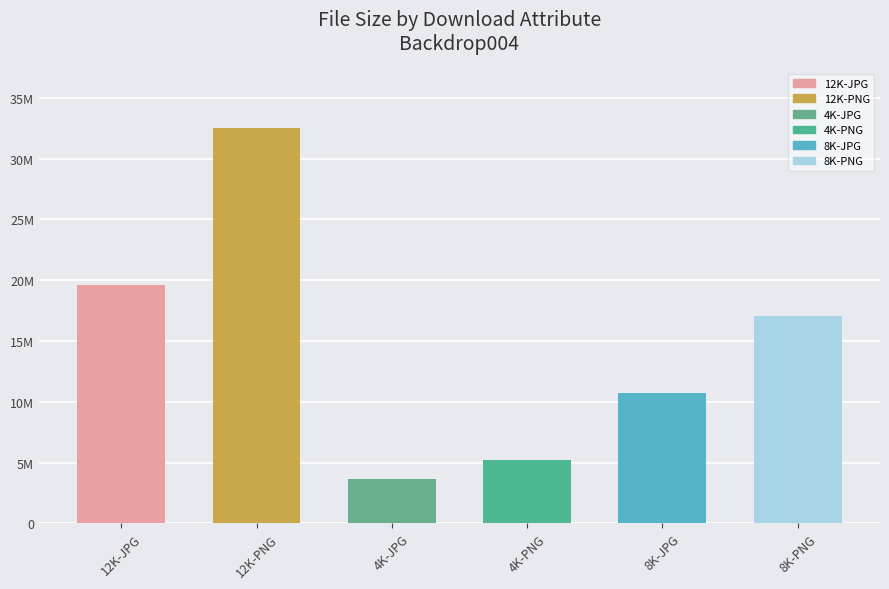

Does the chart contain any negative values?

No